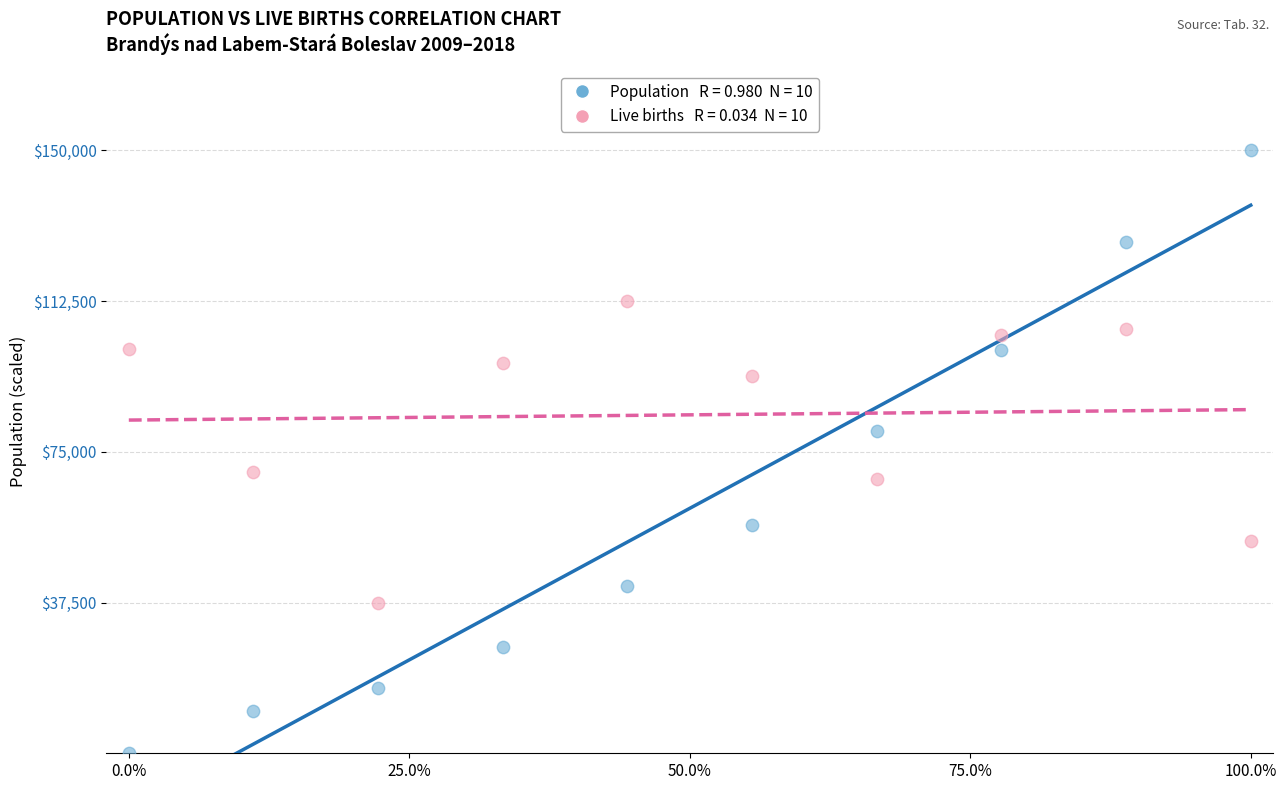

Across all data points, what is the range of X values (max minus min)?

1.0